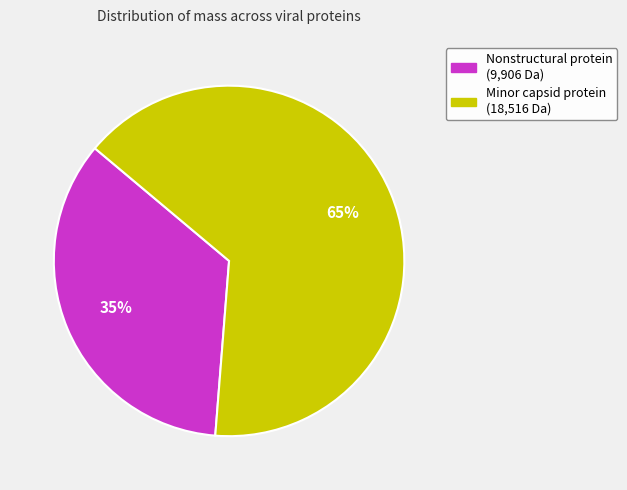

To the nearest percent, what is the average slice percentage?

50%